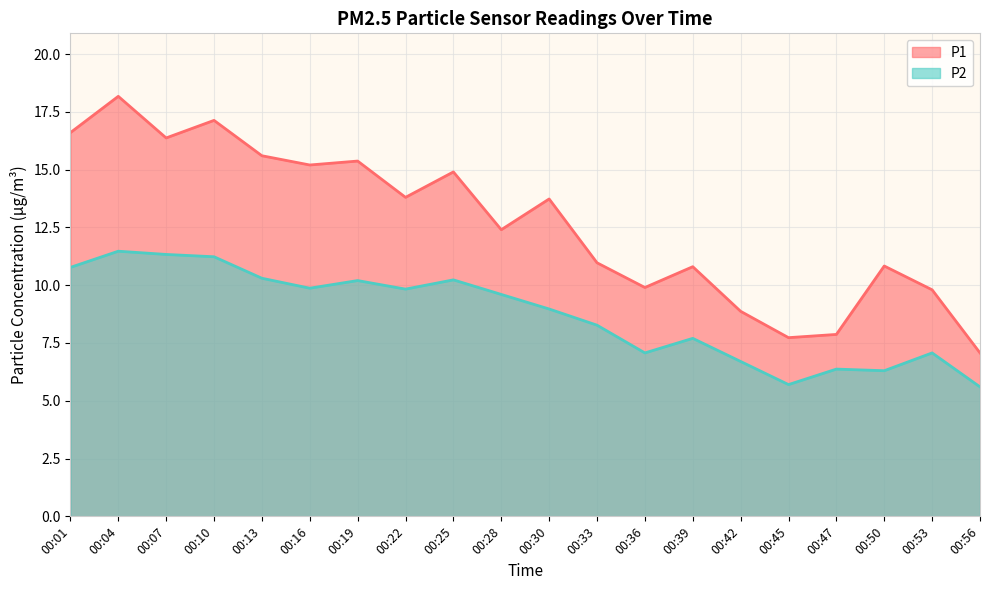

In P1, how many points are higher than both neighbors (excluding endpoints)?

7